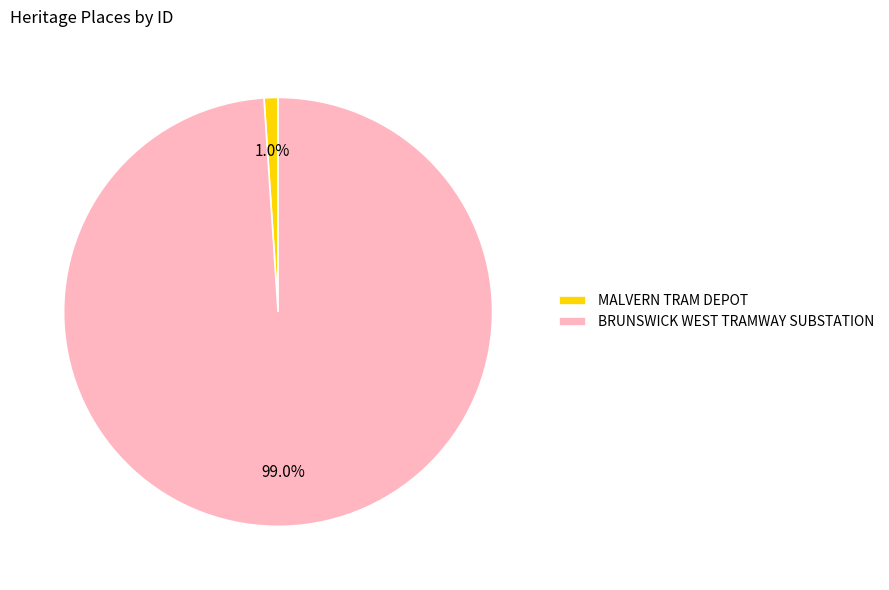

Which slice represents more than half of the pie?

BRUNSWICK WEST TRAMWAY SUBSTATION